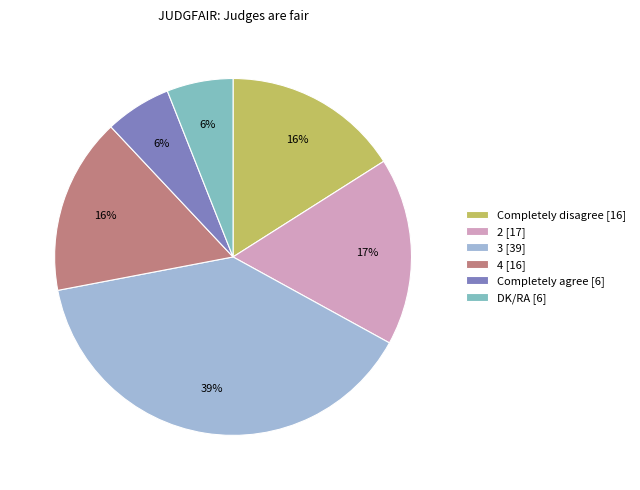

Does DK/RA account for over 50% of the chart?

No